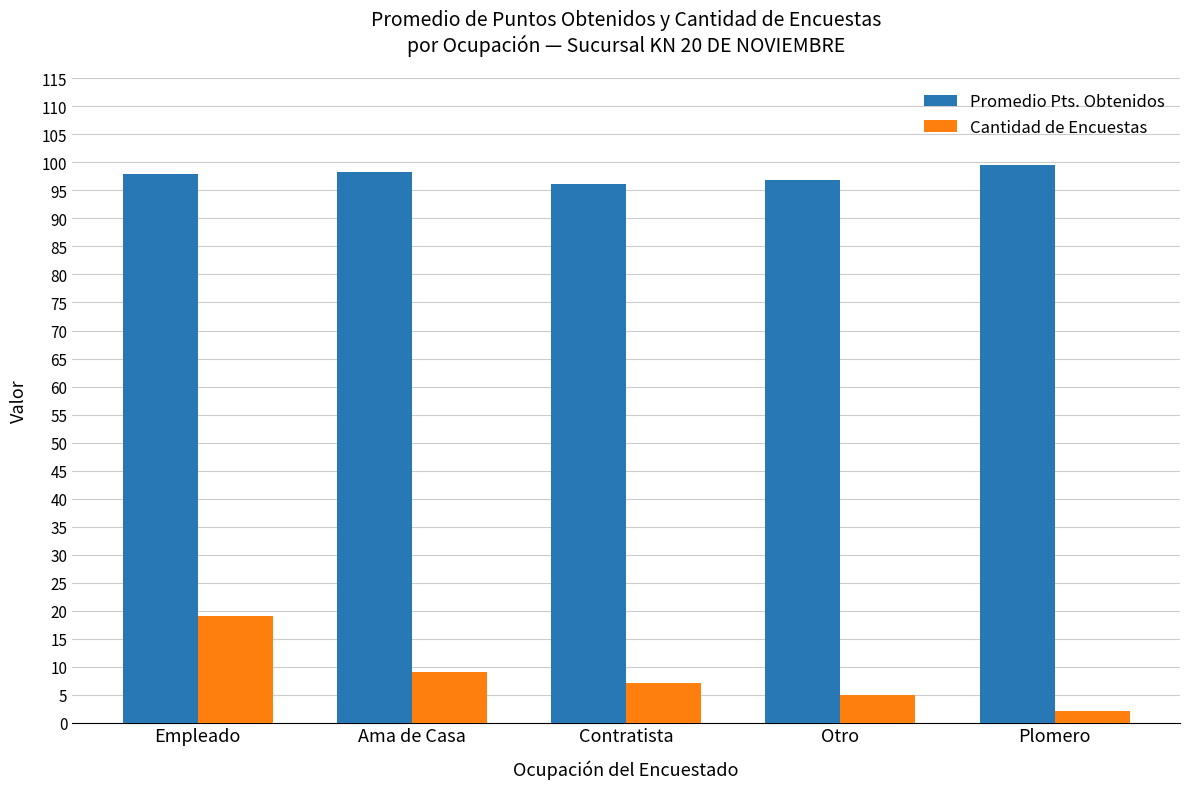

What is the sum of all Promedio Pts. Obtenidos values?

488.6